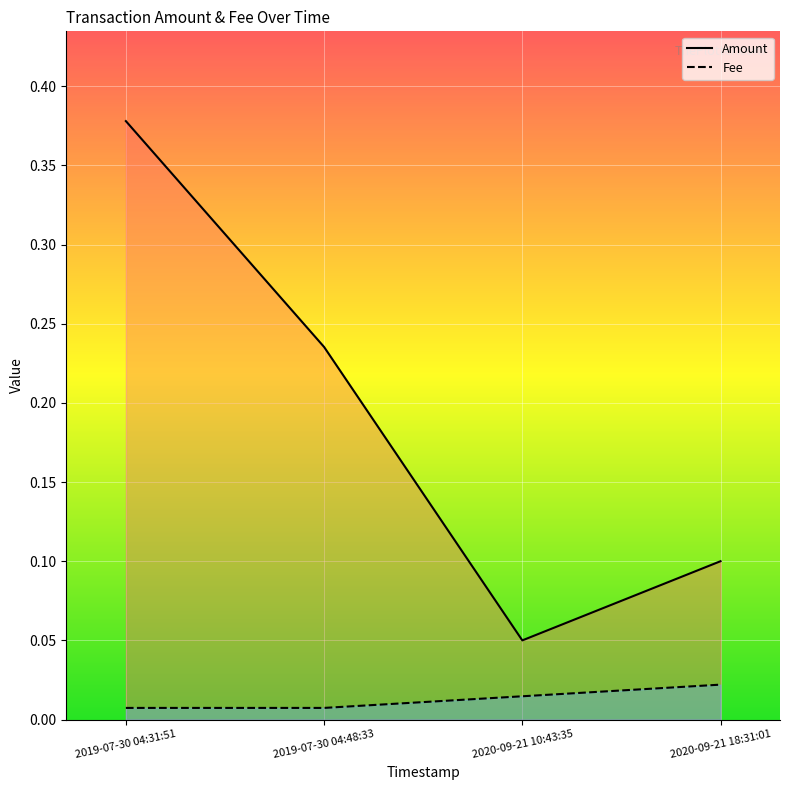

Between 2020-09-21 18:31:01 and 2019-07-30 04:48:33, which is larger?

2019-07-30 04:48:33